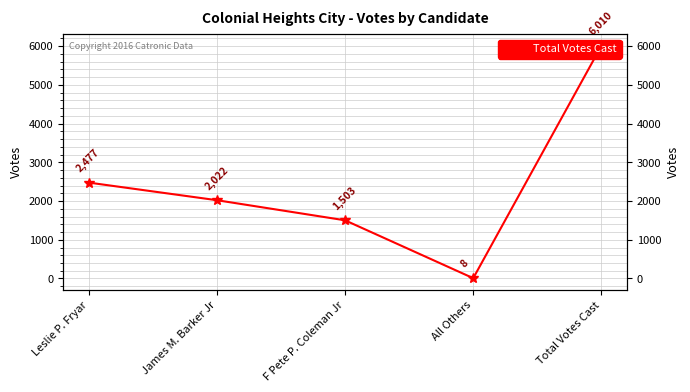

What is the value of the 5th point from the left?

6010